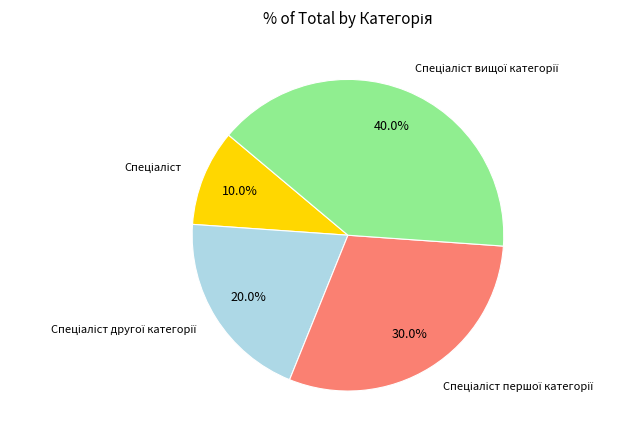

Is there any slice that represents more than half of the pie?

No